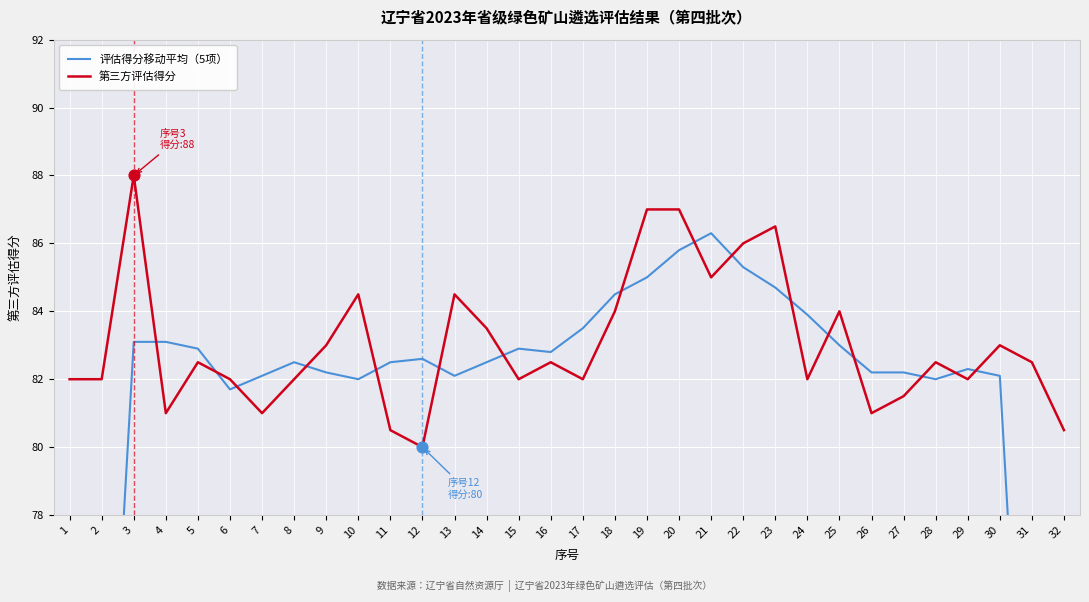

At which category is the sum across all series the highest?

20